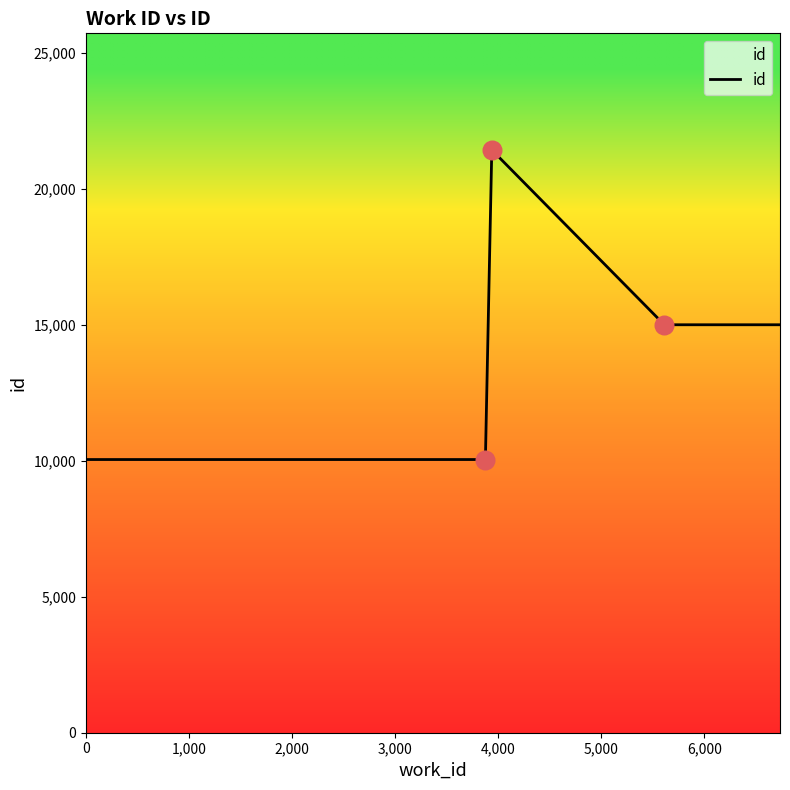

True or false: the data has more than 0 interior local peaks.

True